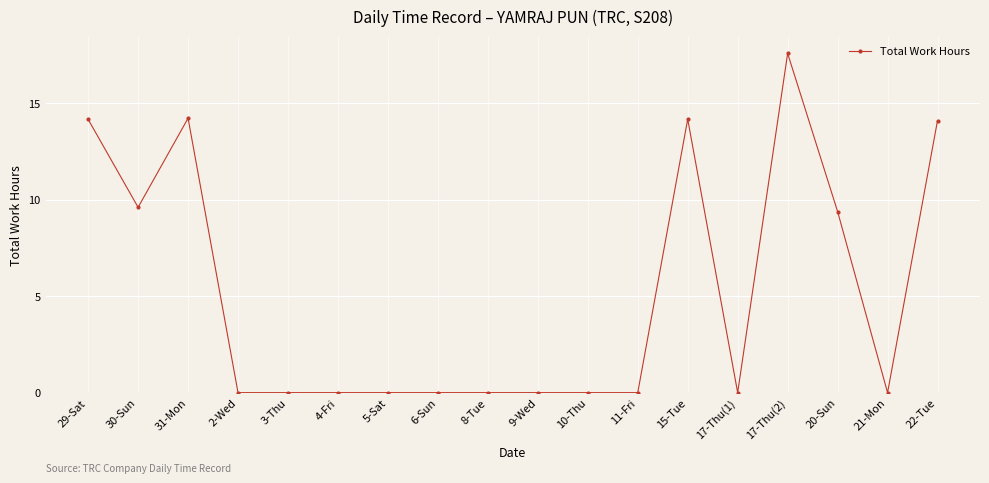

What is the difference between the maximum and minimum values?

17.6